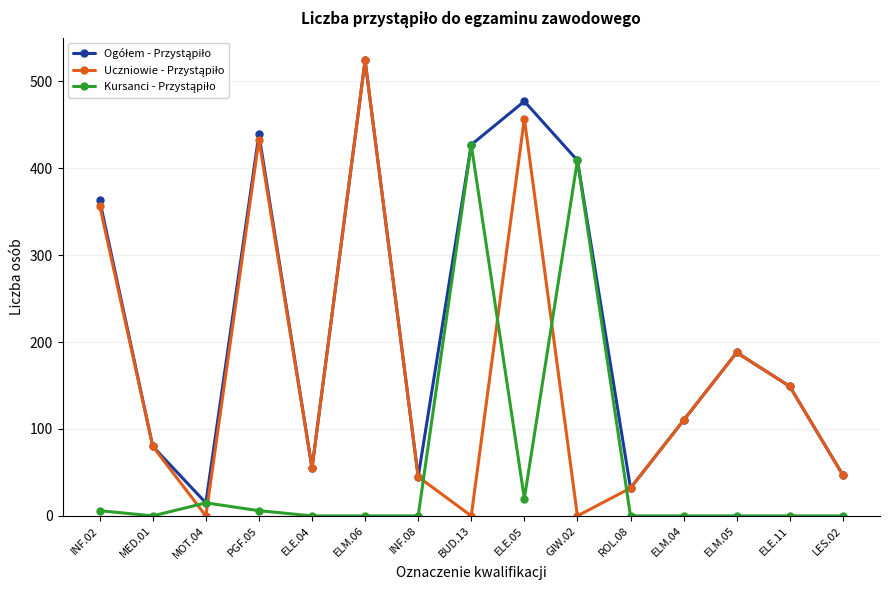

How many distinct data groups are displayed?

3